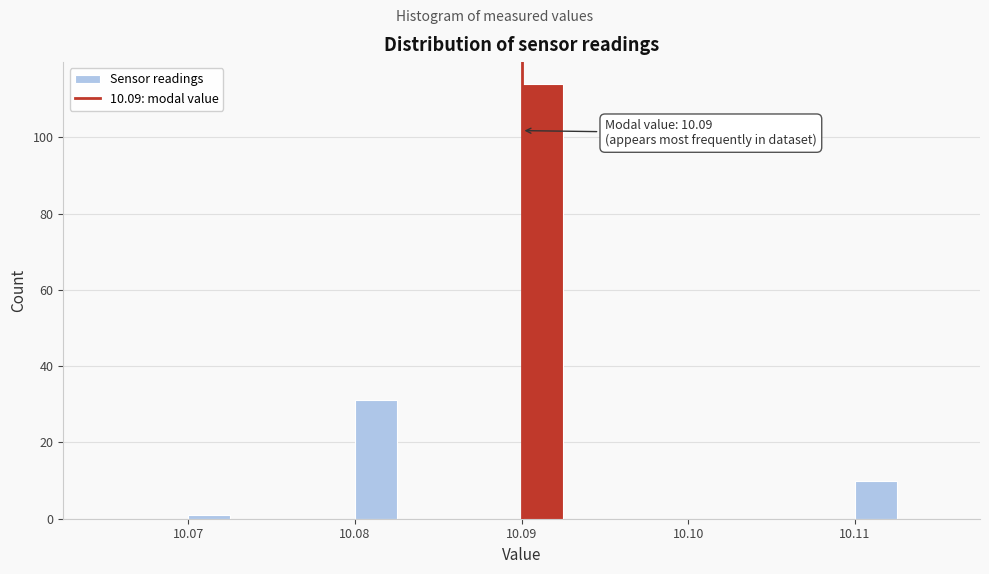

Around what value on the x-axis is the tallest bar? Give the approximate position of its centre, as read against the axis.

10.091